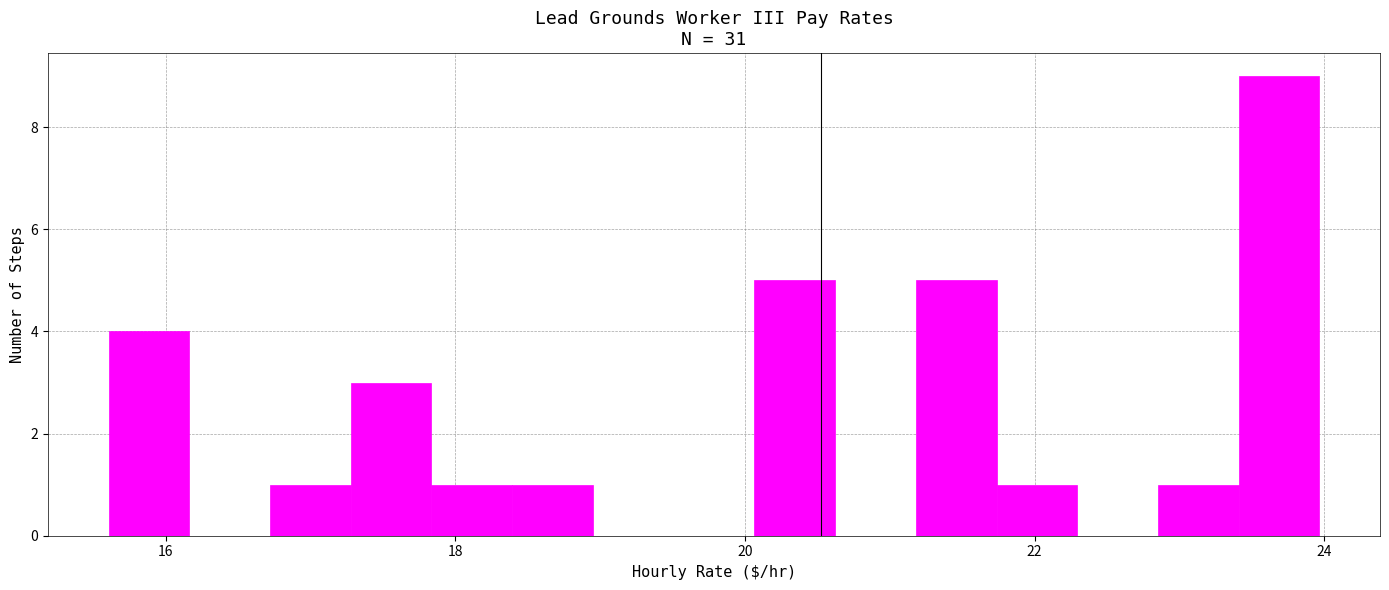

Read against the x-axis, roughly where is the centre of the tallest bar?

23.6